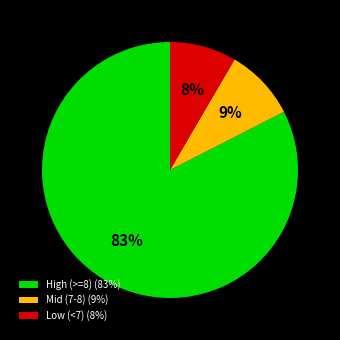

To the nearest percent, what is the average slice percentage?

33%